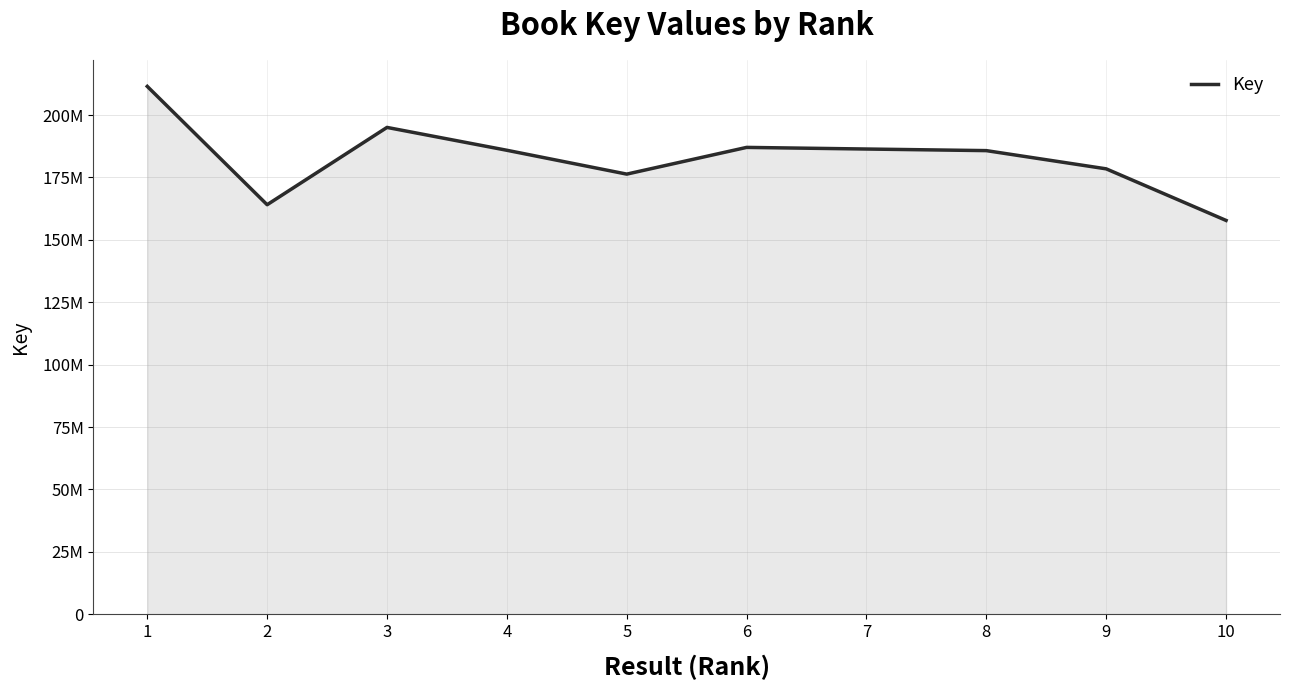

Is this an area chart (filled region under the line)?

Yes